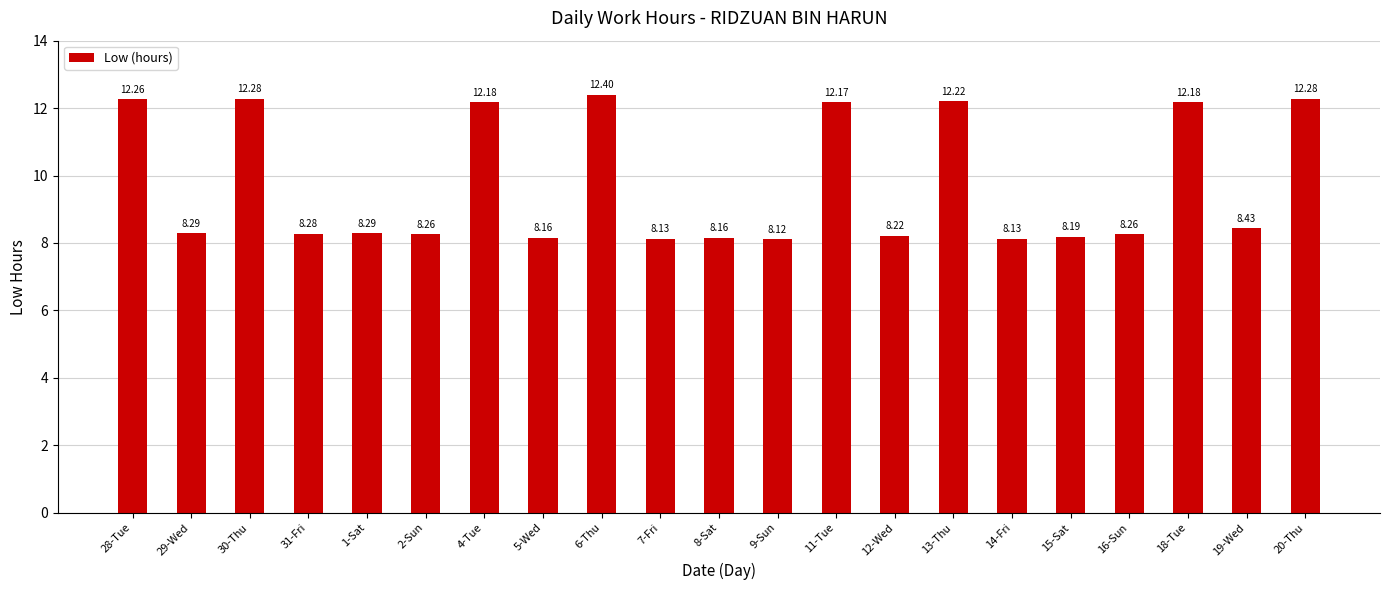

Which category has the highest value across all series?

6-Thu